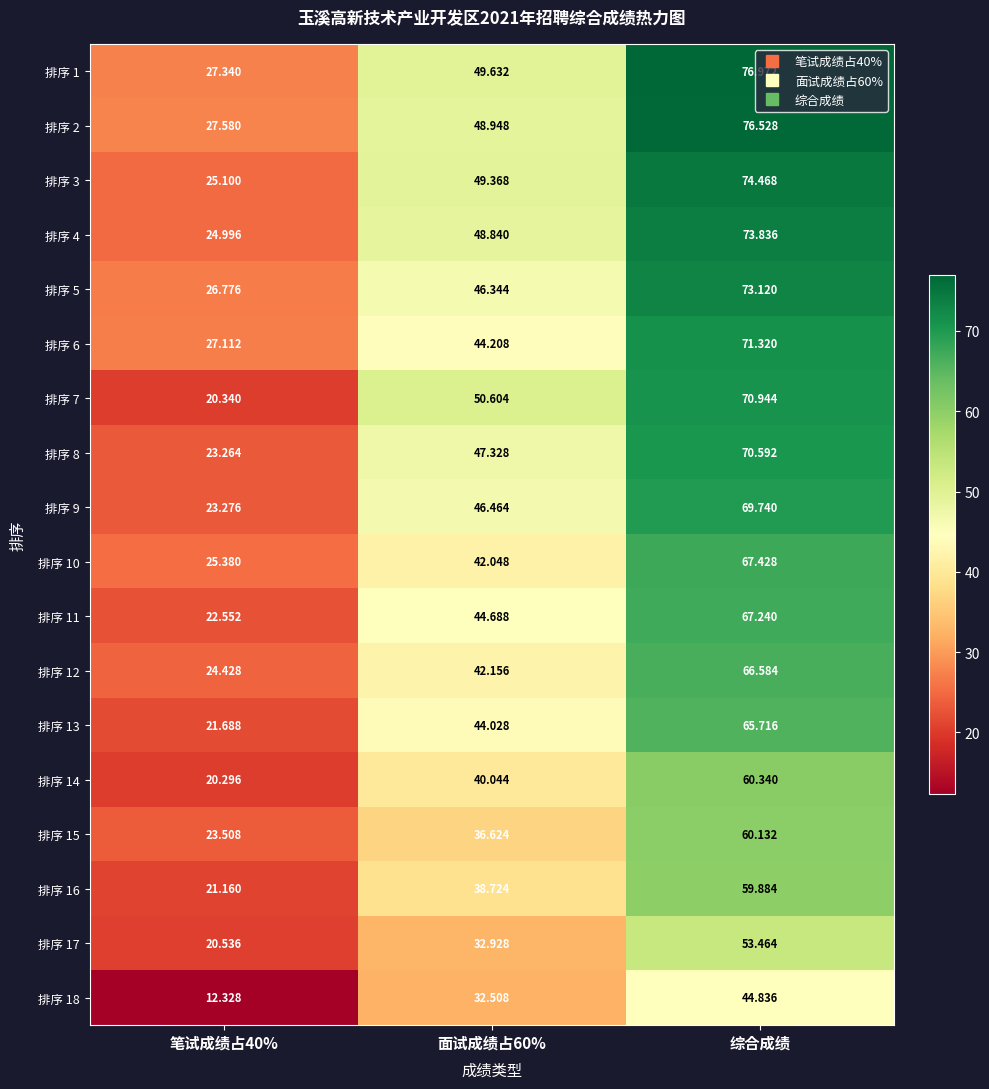

Which series has the largest range (max minus min)?

排序 7